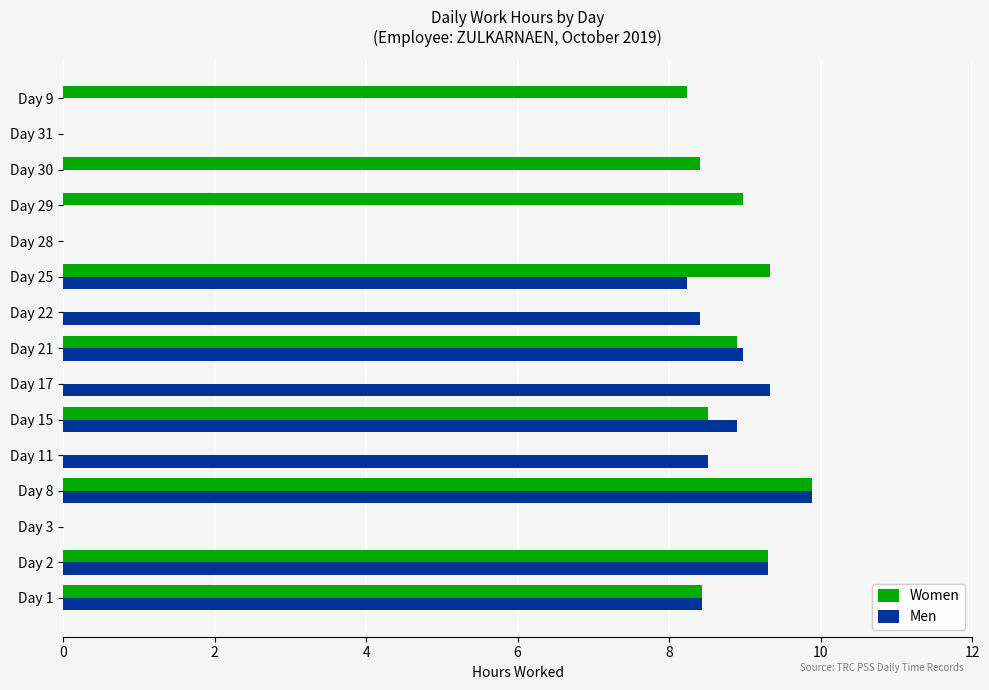

Count the number of categories in the chart.

15